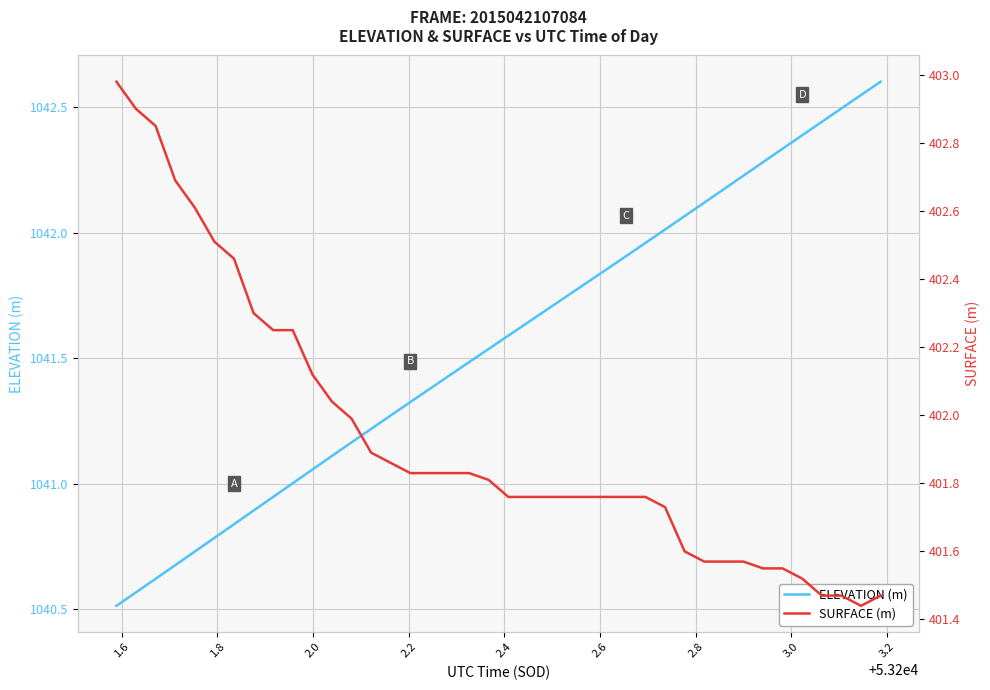

What is the smallest value displayed?

401.4